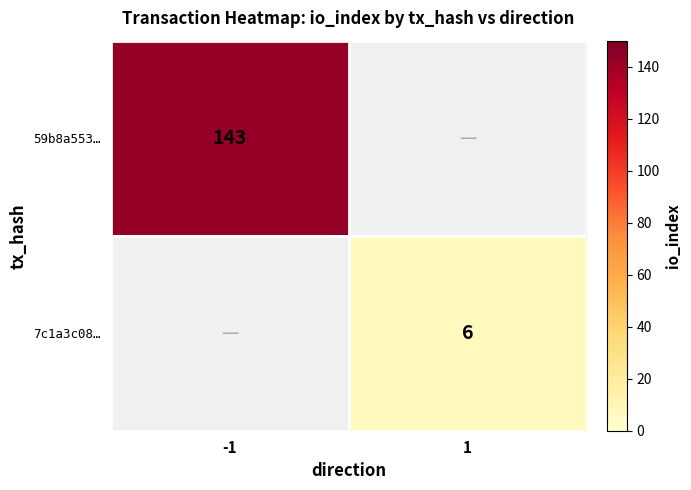

How many series are shown in this chart?

2